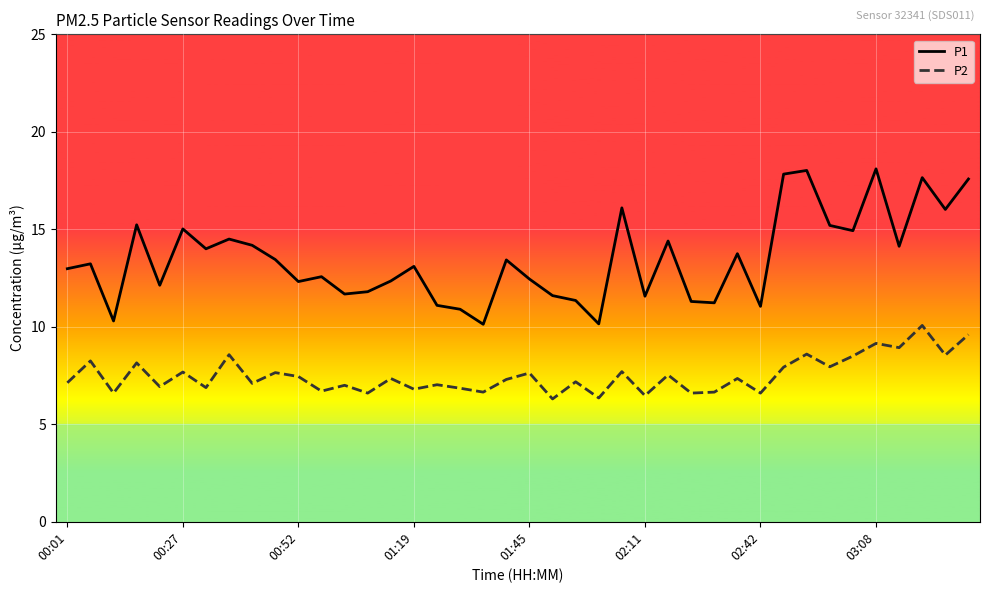

What is the average value of the P2 series?

7.5